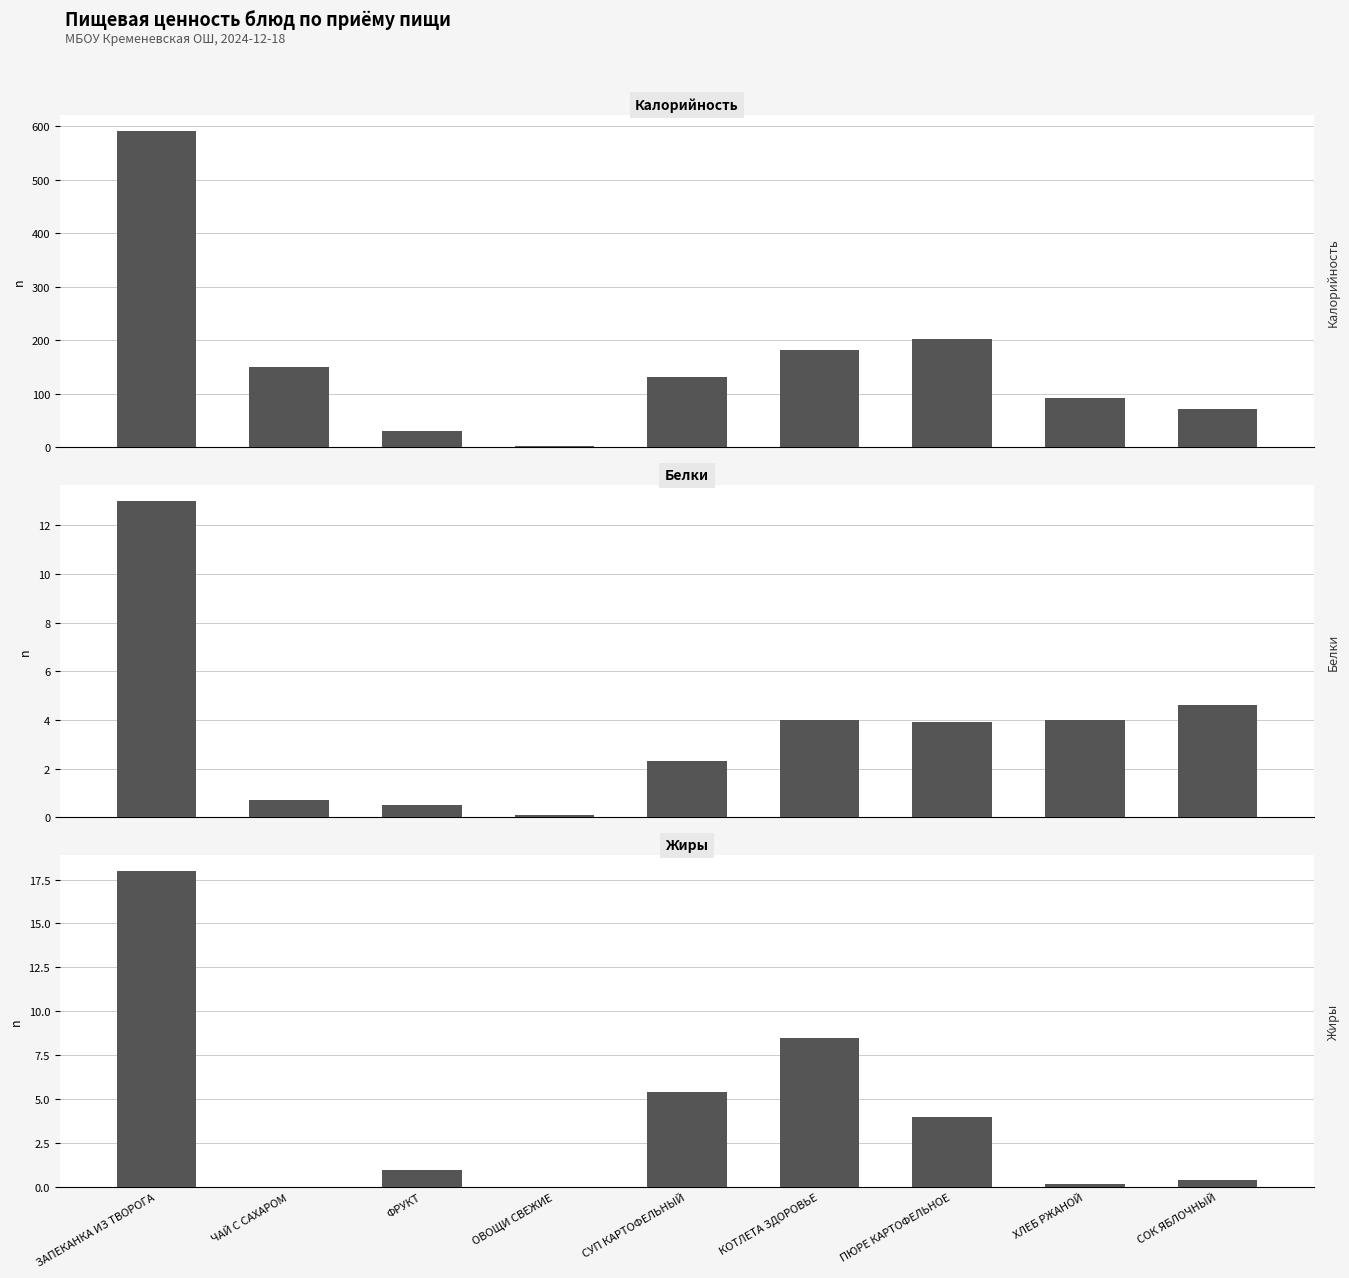

At which label does Калорийность reach its peak?

ЗАПЕКАНКА ИЗ ТВОРОГА